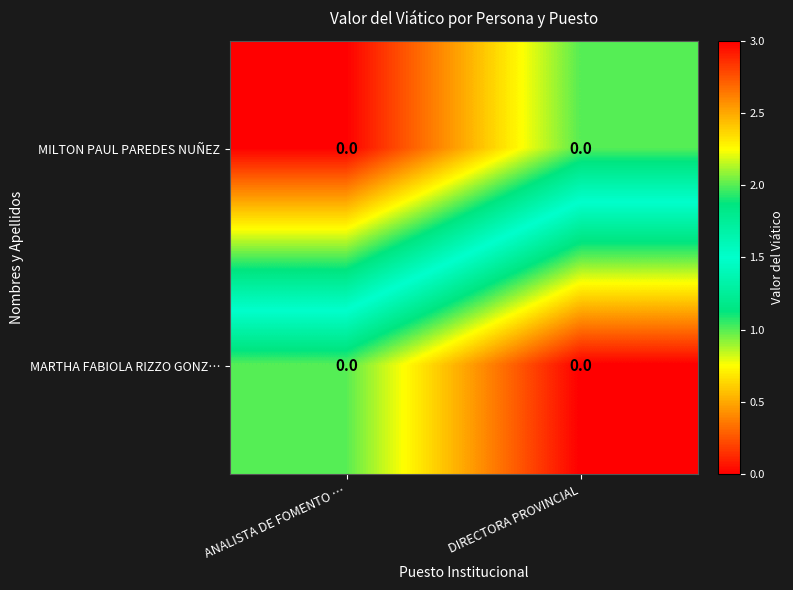

At which category is the sum across all series the highest?

DIRECTORA PROVINCIAL